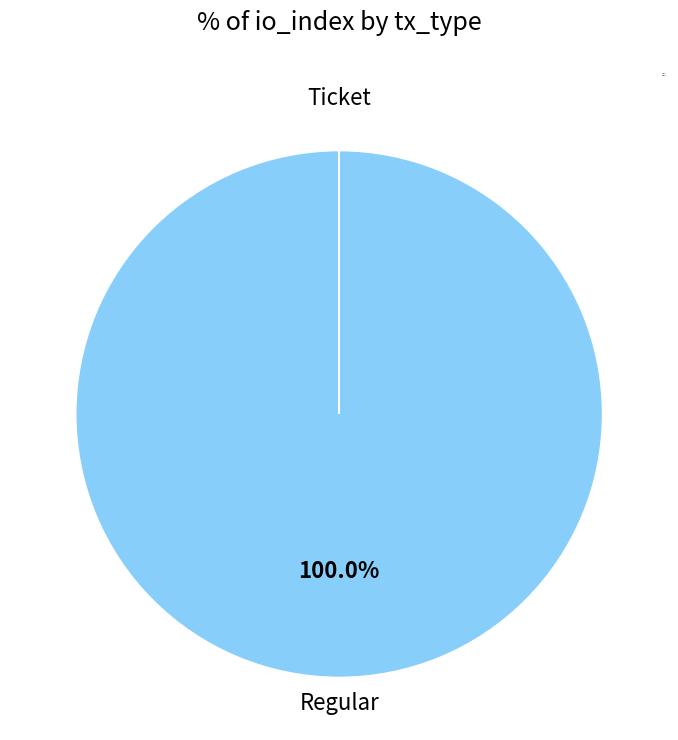

To the nearest percent, what is the difference between the largest and smallest slice percentages?

100%